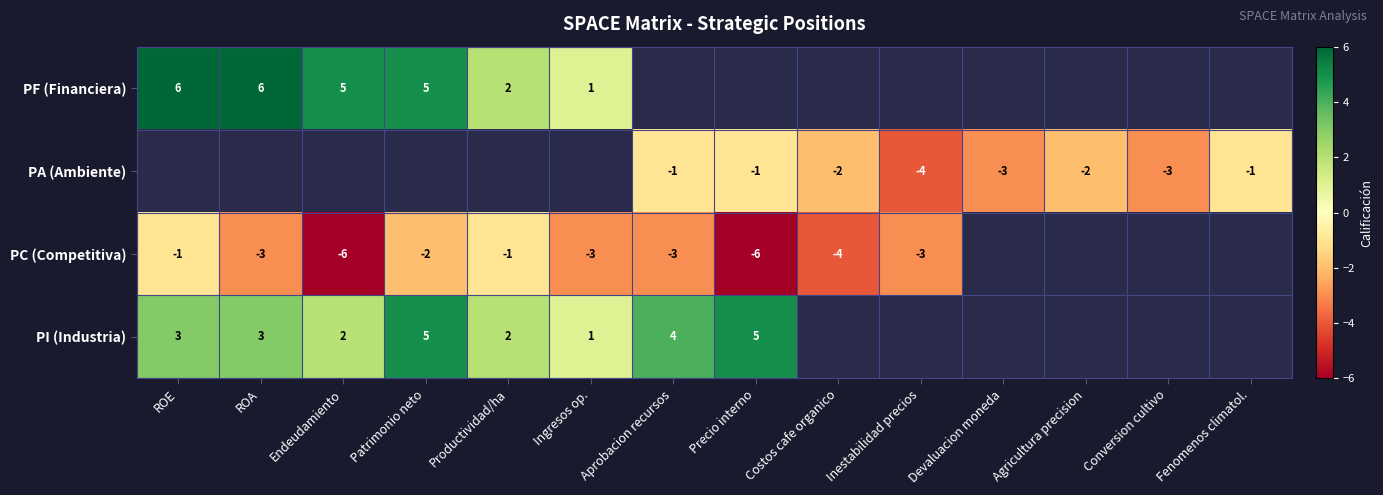

How many distinct data groups are displayed?

4